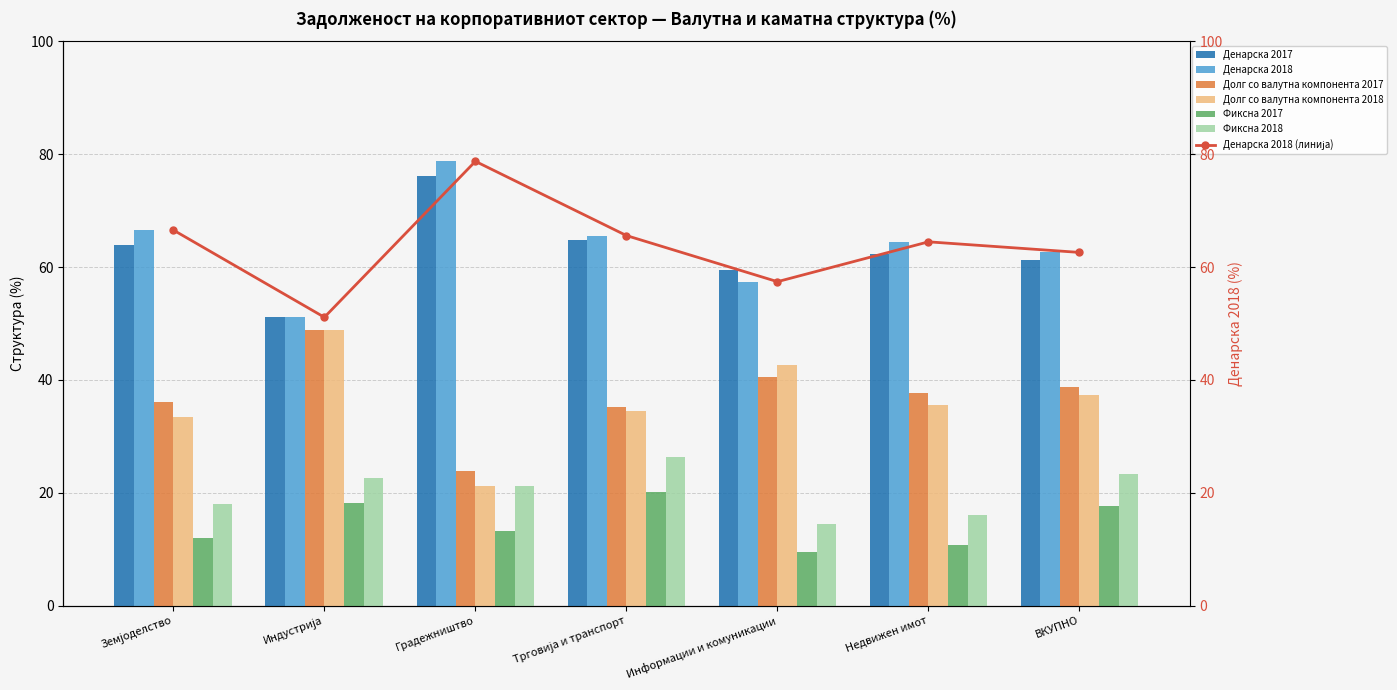

What is the label of the 3rd bar from the right?

Информации и комуникации